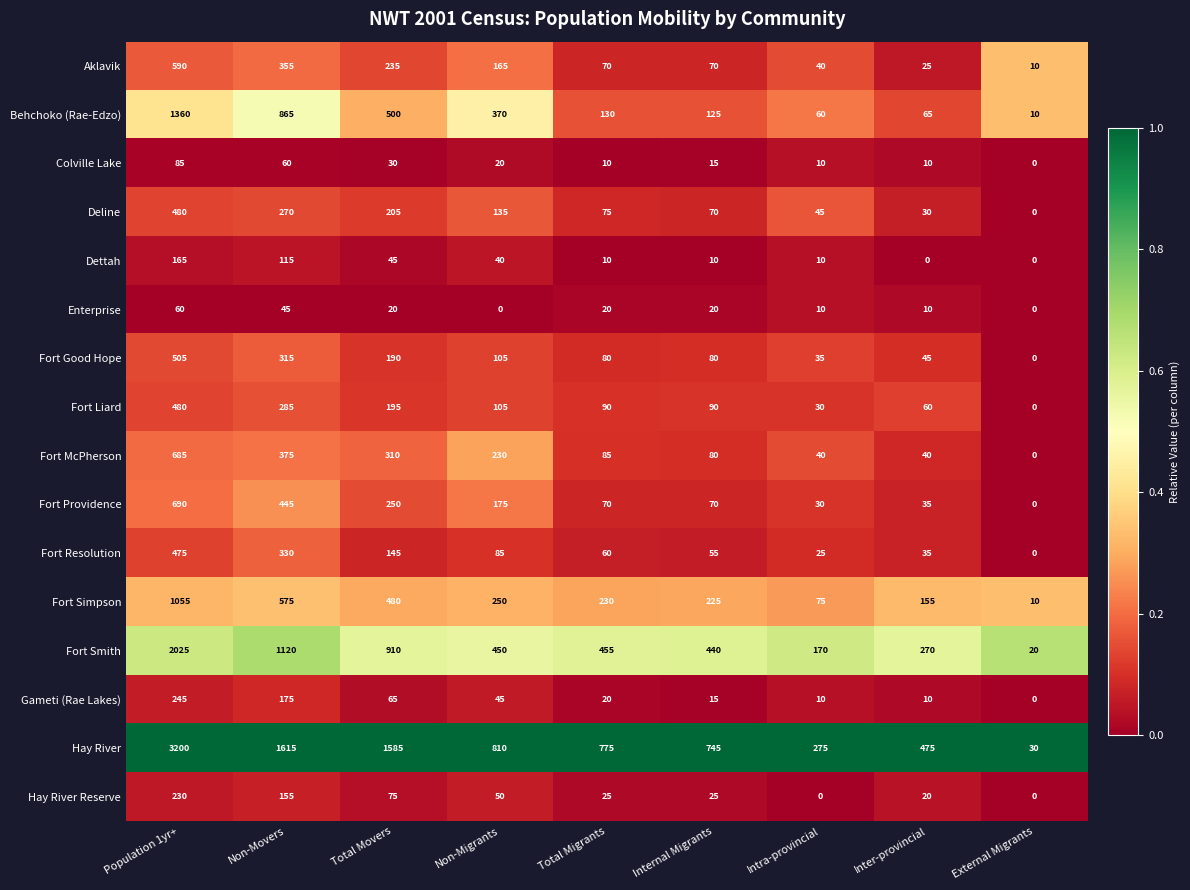

True or false: Colville Lake has a value of 4 at Internal Migrants.

False